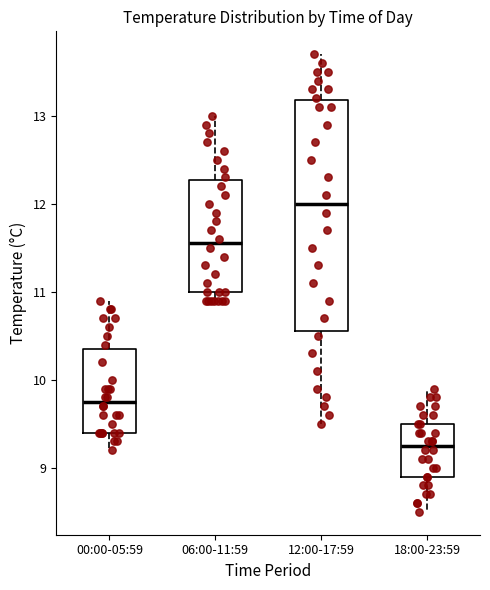

Which box's median line is the lowest?

18:00-23:59